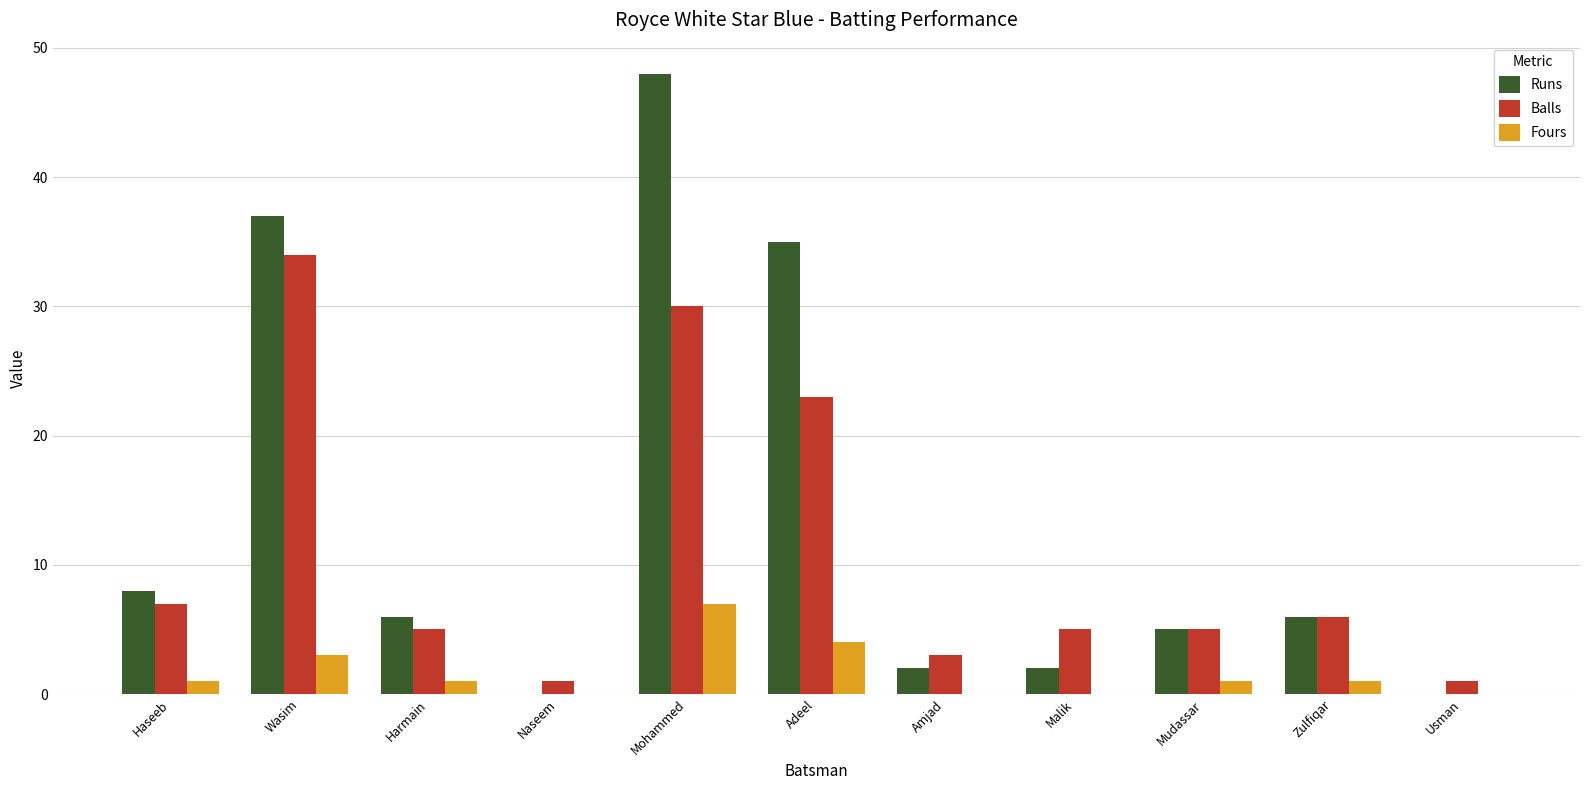

The Runs series shows 3 at Zulfiqar. True or false?

False